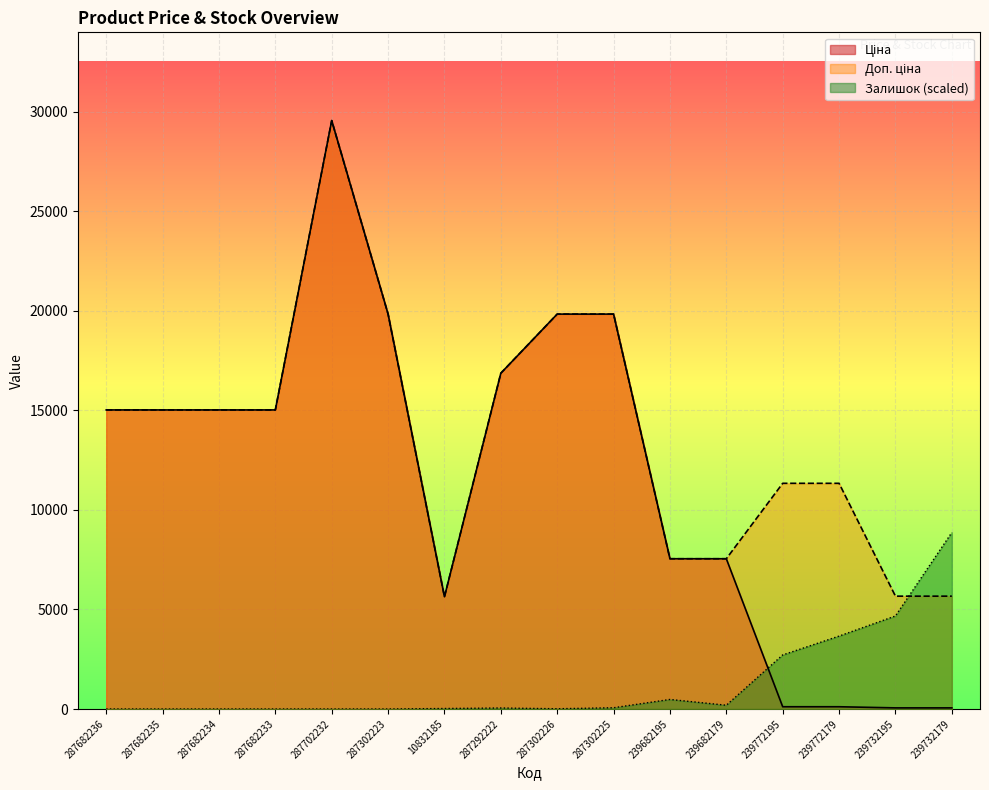

Rank the categories by Ціна value from lowest to highest.

239732195, 239732179, 239772195, 239772179, 10832185, 239682195, 239682179, 287682236, 287682235, 287682234, 287682233, 287292222, 287302223, 287302226, 287302225, 287702232